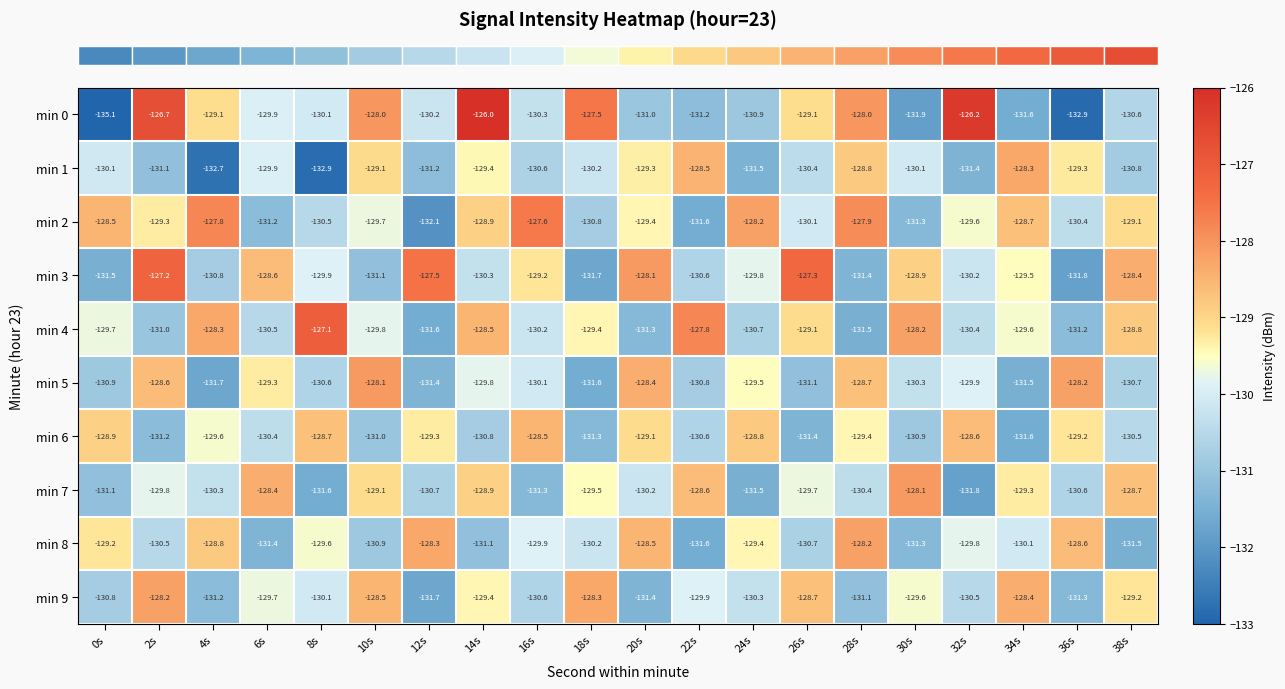

Is it true that min 3 equals -27.2 at 0s?

False